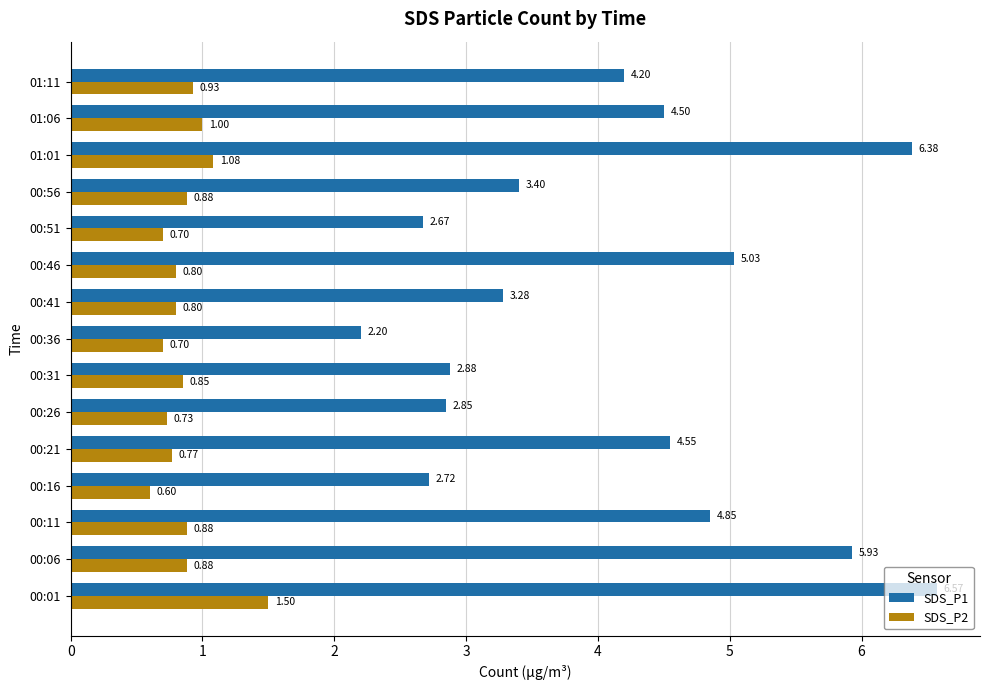

Is the value of SDS_P2 at 01:11 greater than the value of SDS_P1 at 01:11?

No